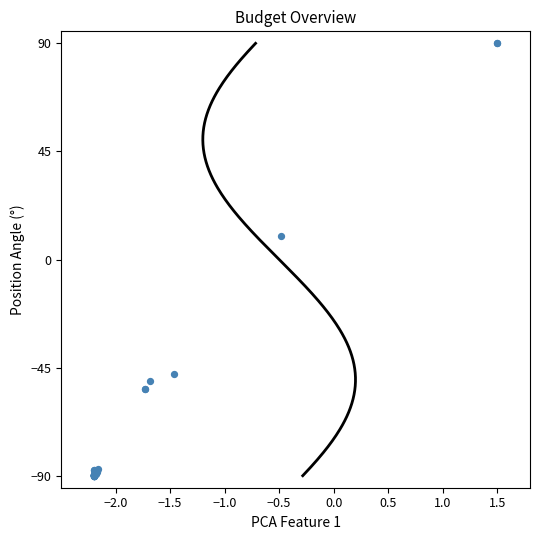

What Y value in the scatter plot is closest to 0?

9.7